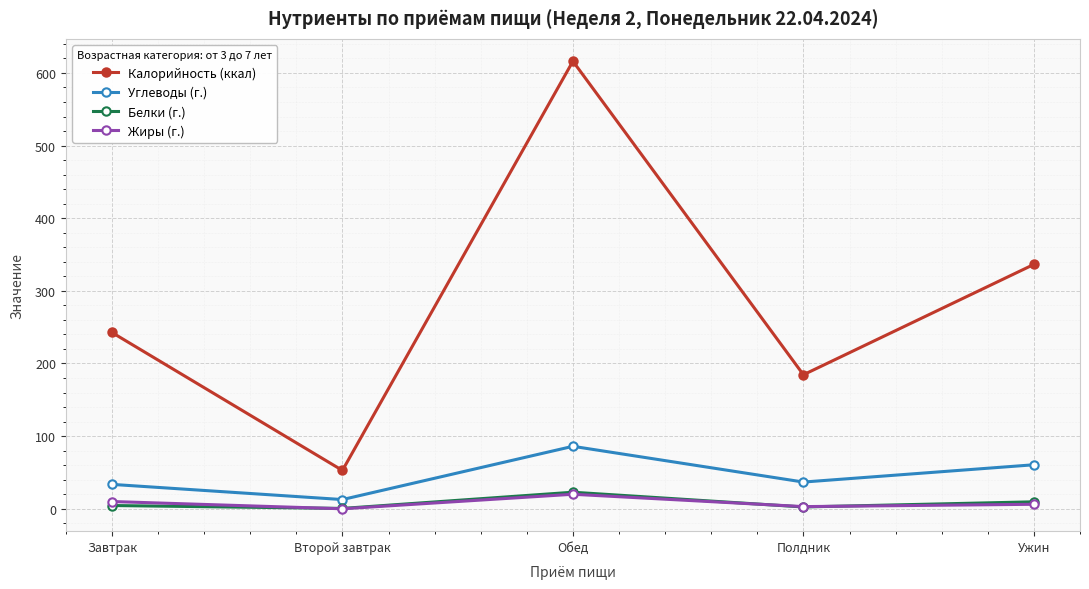

What is the maximum value for Жиры (г.)?

20.0